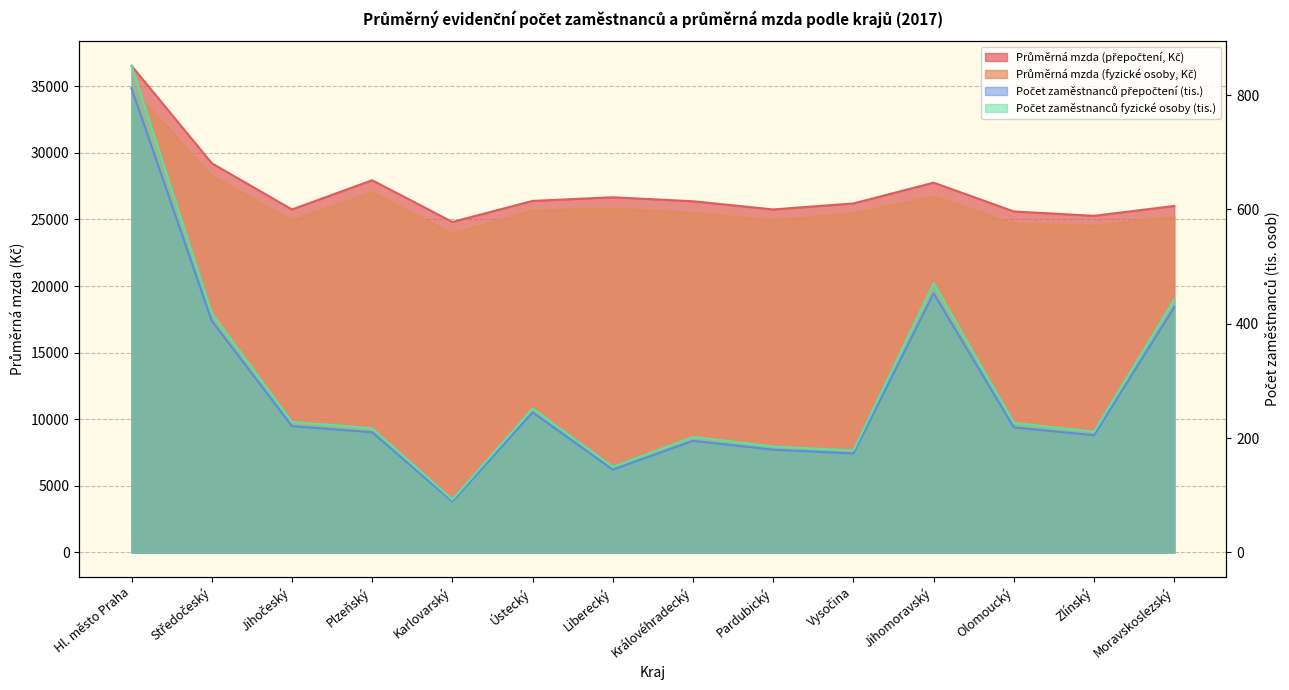

What is the label of the 10th point from the right?

Karlovarský